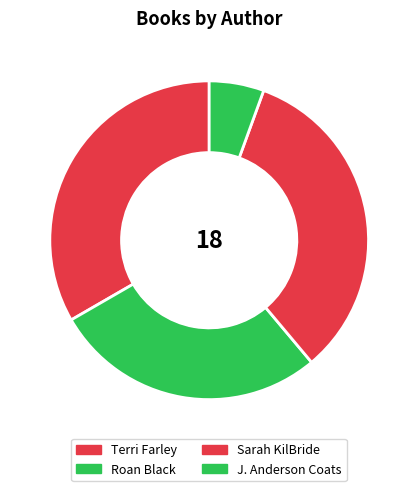

Count the number of slices in the pie.

4